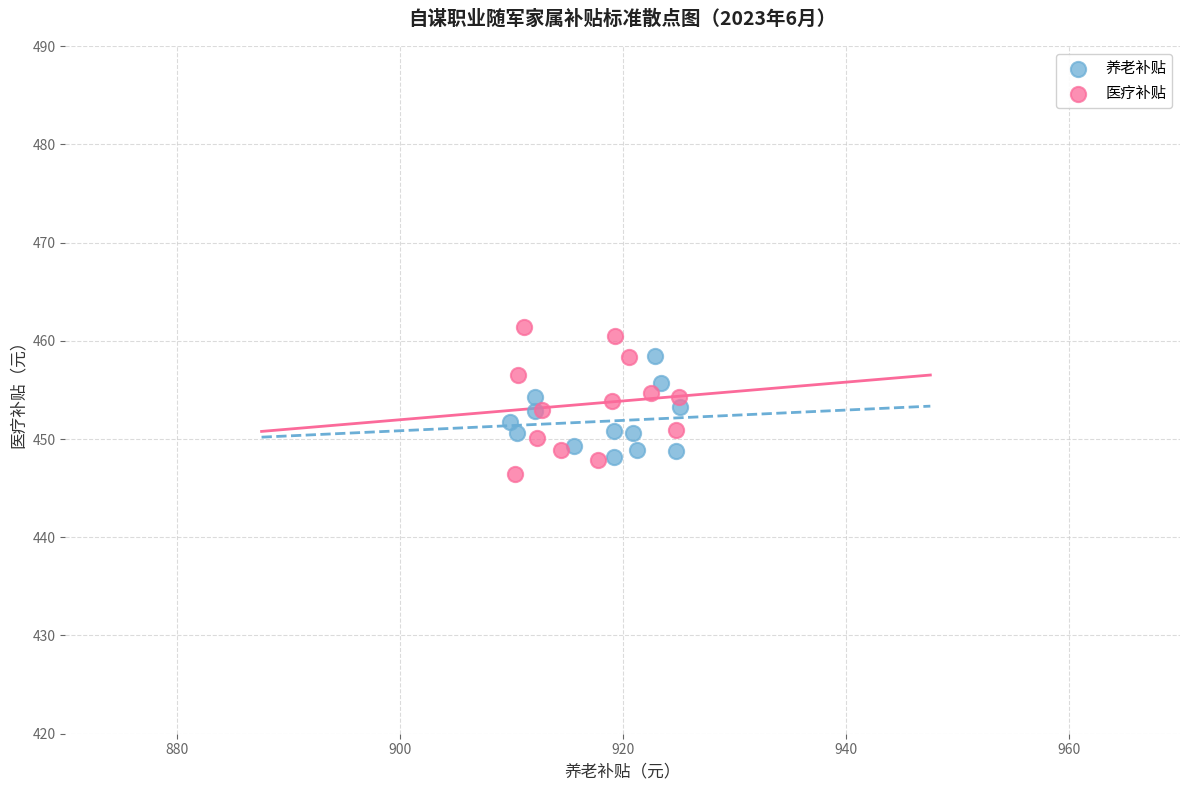

What are all the series names shown in the legend?

养老补贴, 医疗补贴